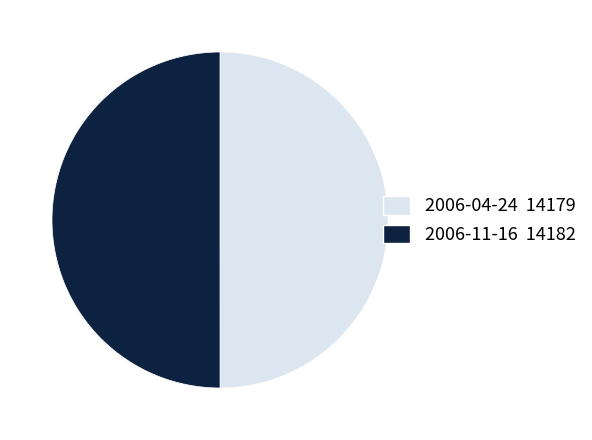

True or false: 2006-11-16 accounts for 36% of the total.

False